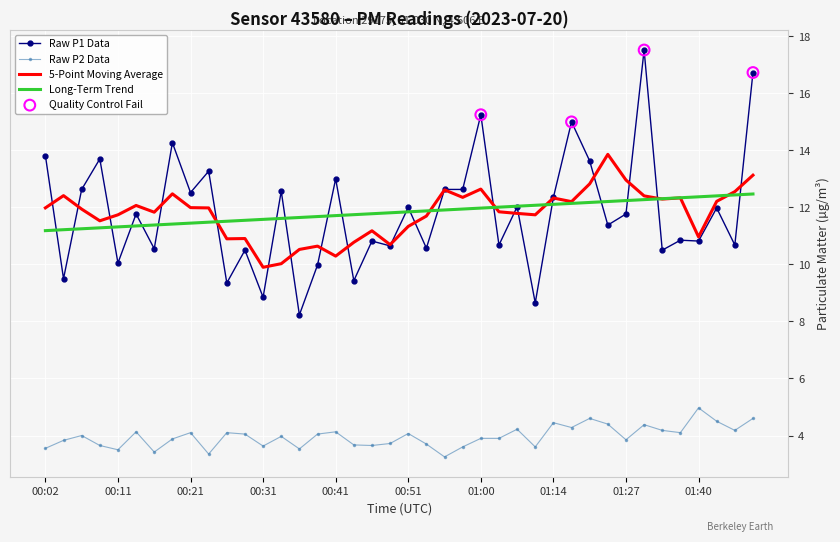

True or false: Long-Term Trend and Raw P2 Data intersect in this chart.

False